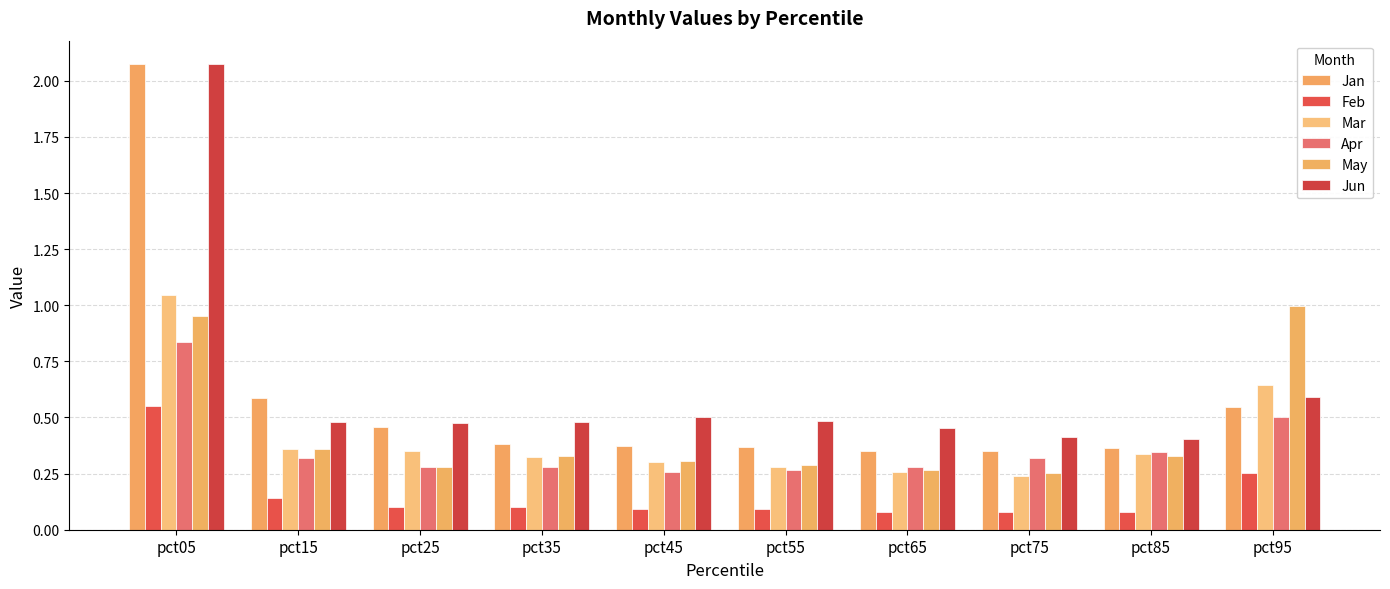

At how many categories does at least one series exceed 0?

10